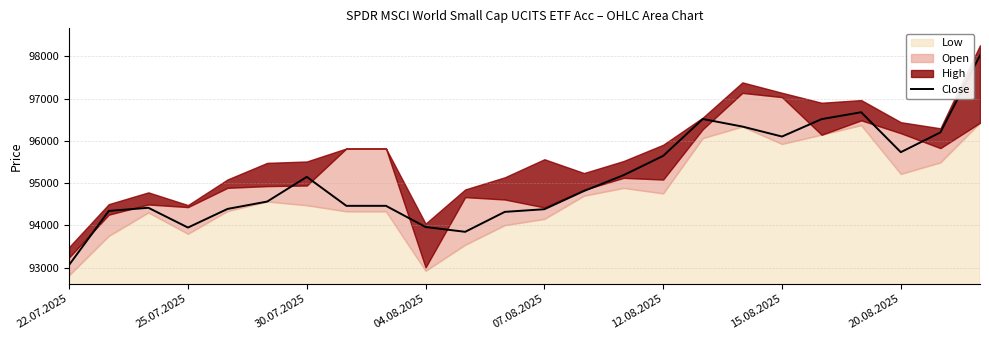

What is the difference between the maximum and second lowest values?

4175